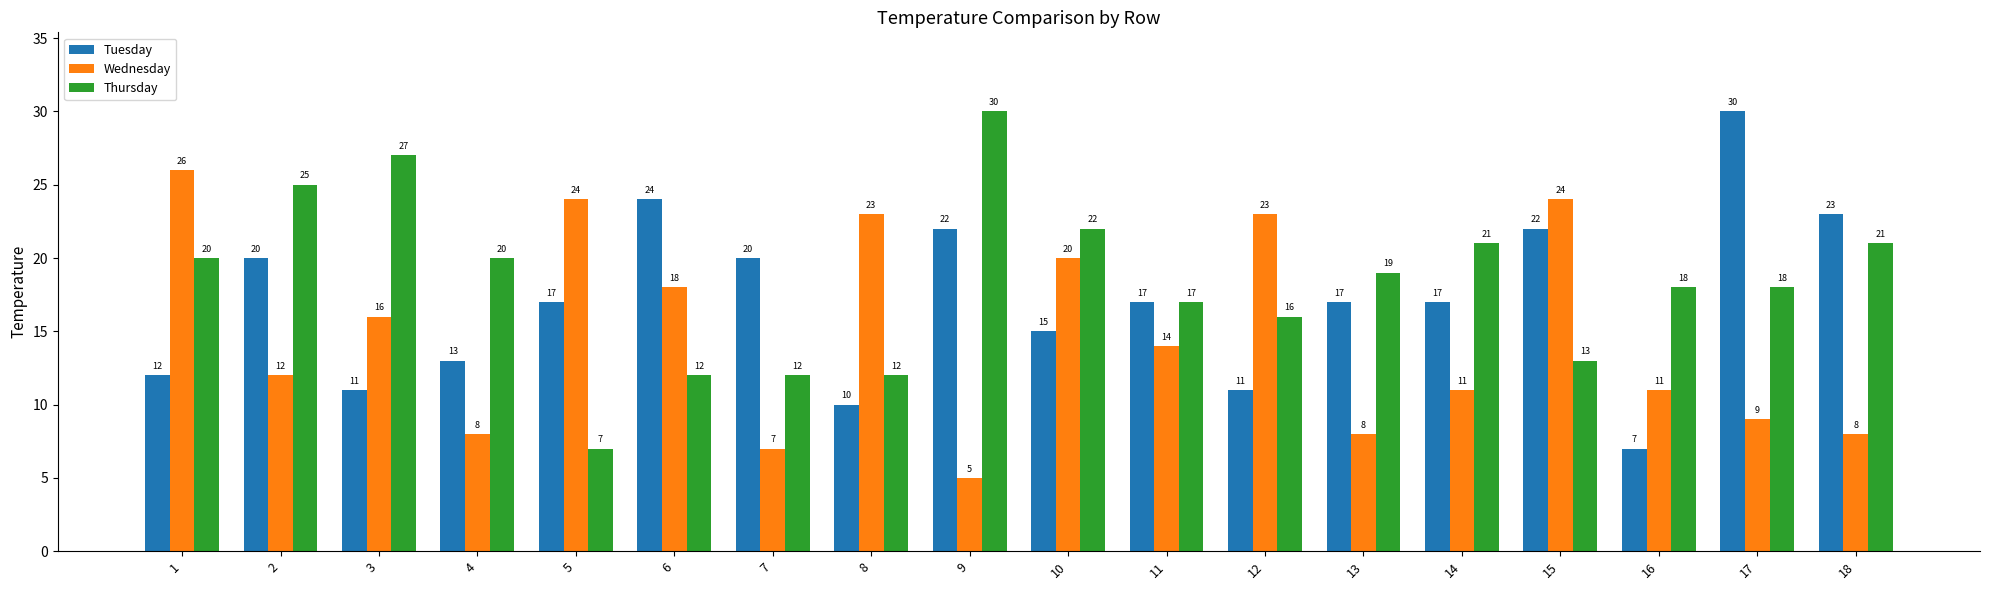

True or false: Thursday has a value of 21 at 14.

True